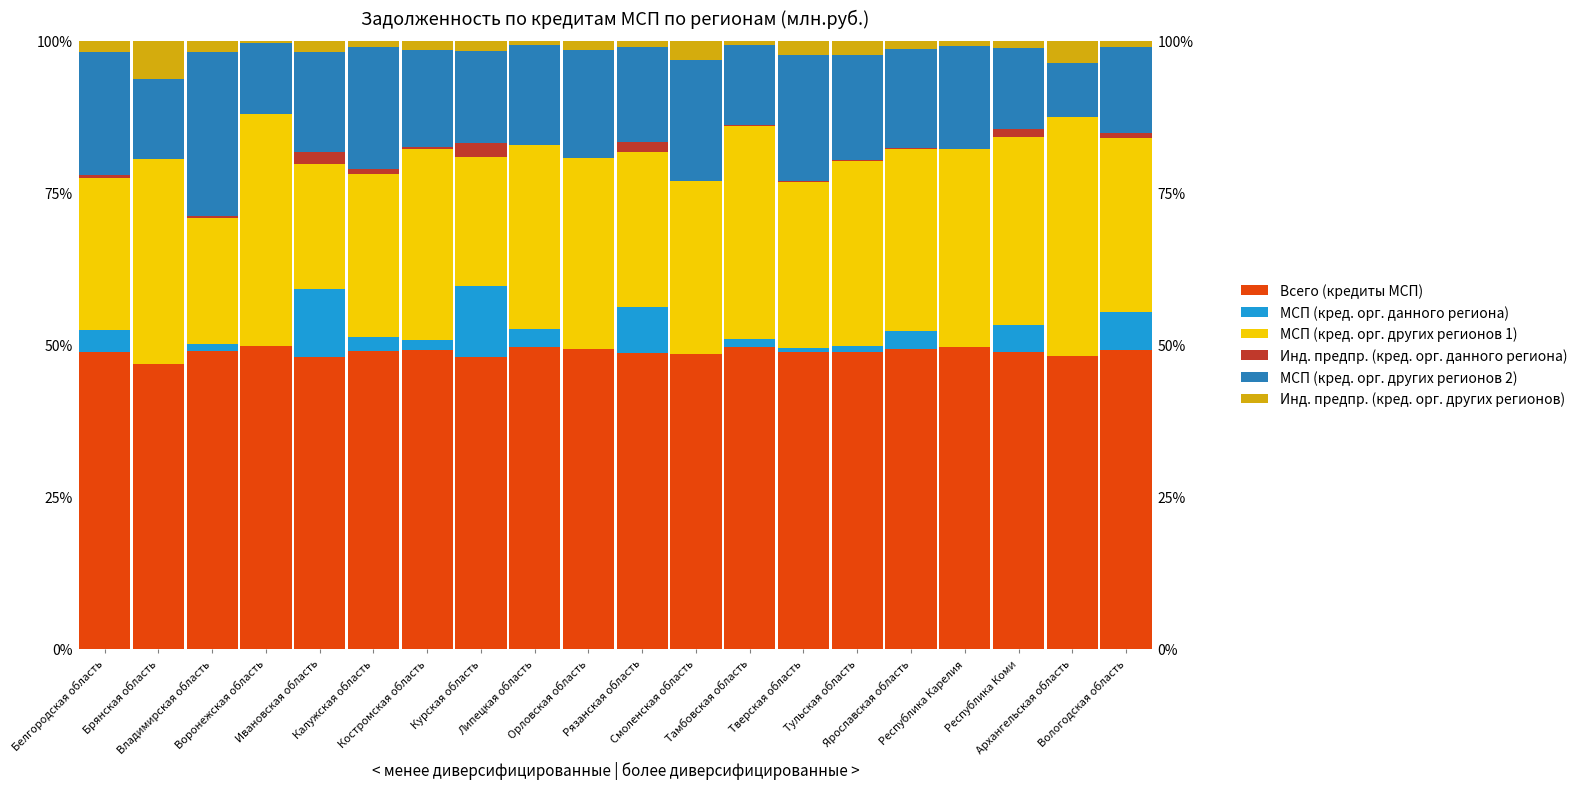

What is the label of the 19th bar from the right?

Брянская область